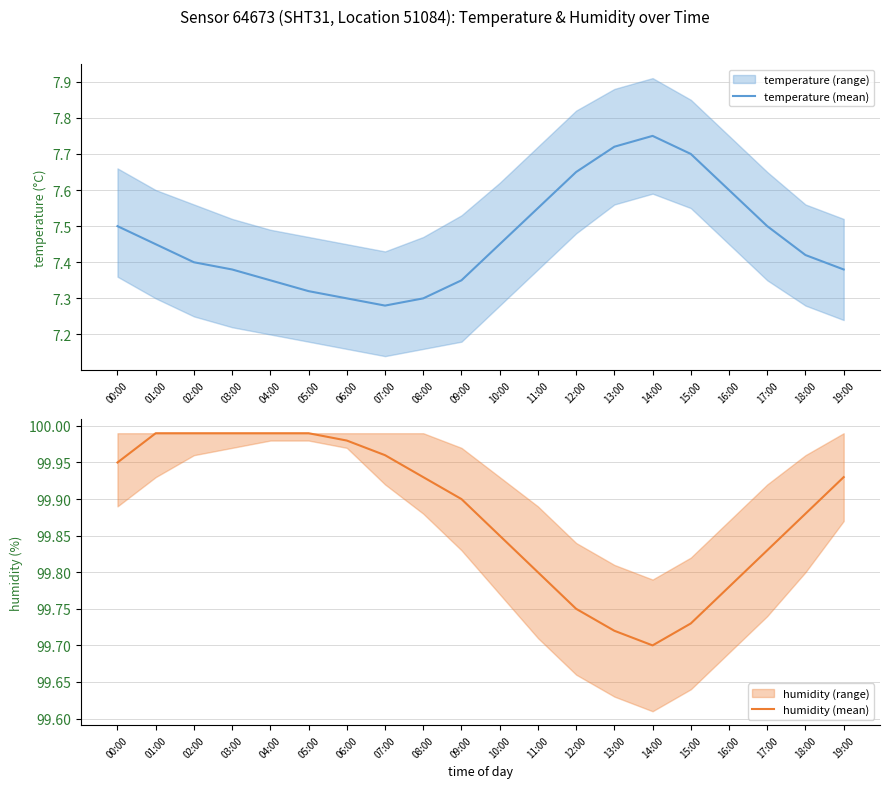

Is this an area chart (filled region under the line)?

No